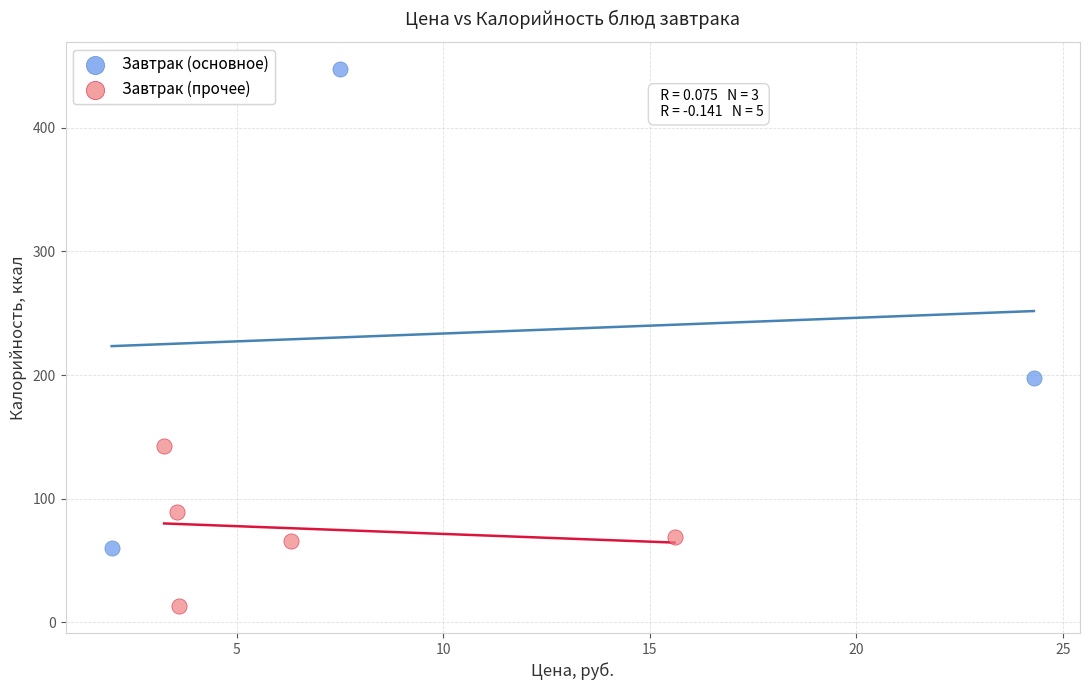

What are all the series names shown in the legend?

Завтрак (основное), Завтрак (прочее)